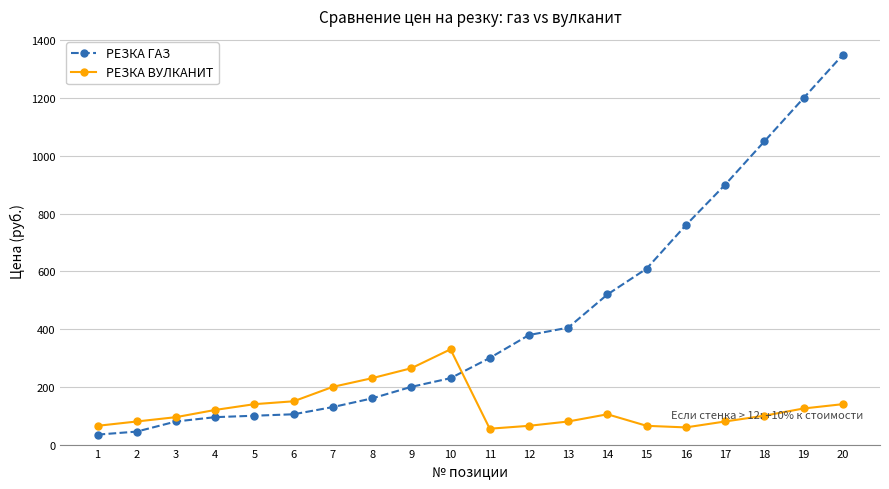

What is the value of the РЕЗКА ВУЛКАНИТ point at the 7th from the left?

200.0